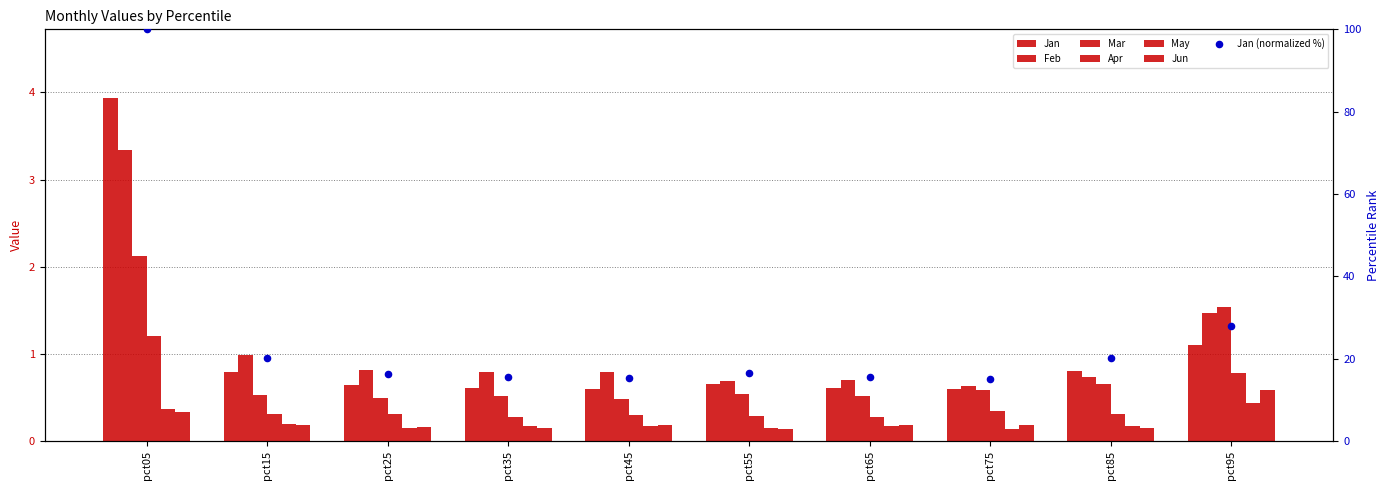

At which category is the sum across all series the highest?

pct05